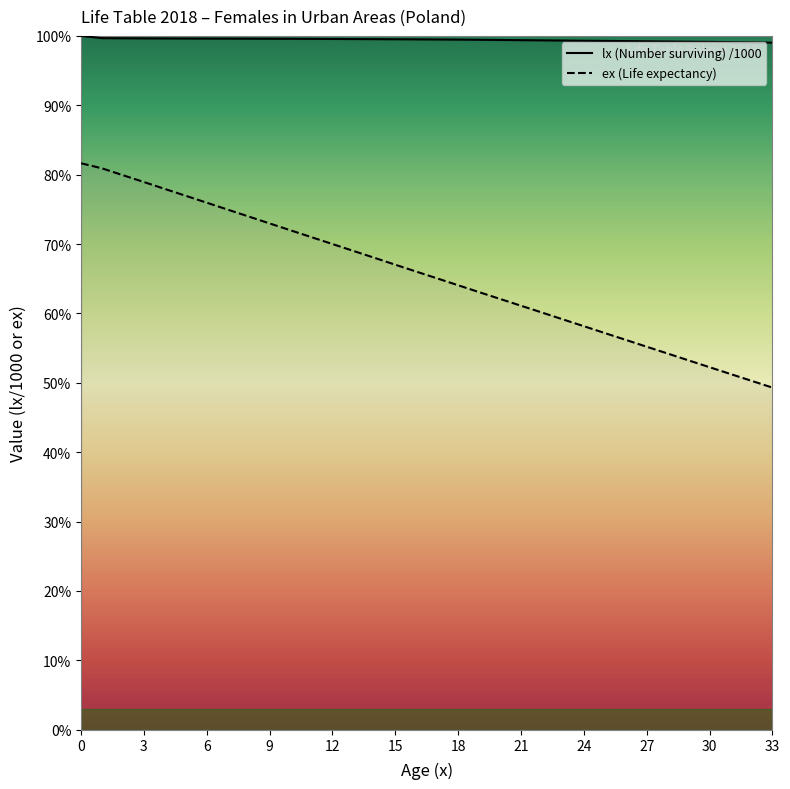

What are all the series names shown in the legend?

lx (Number surviving) /1000, ex (Life expectancy)